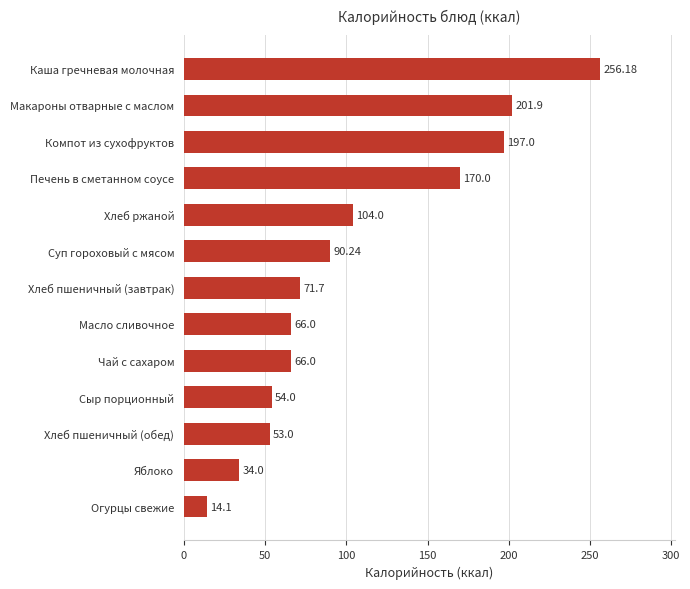

What is the change in value from Яблоко to Хлеб пшеничный (завтрак)?

+37.7